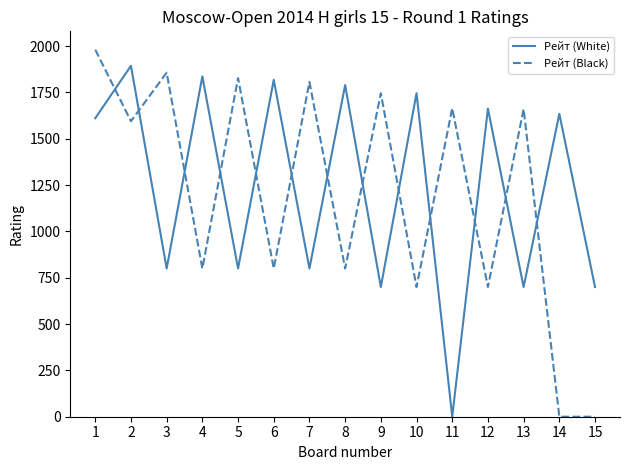

List the series in order of their overall mean, highest first.

Рейт (White), Рейт (Black)